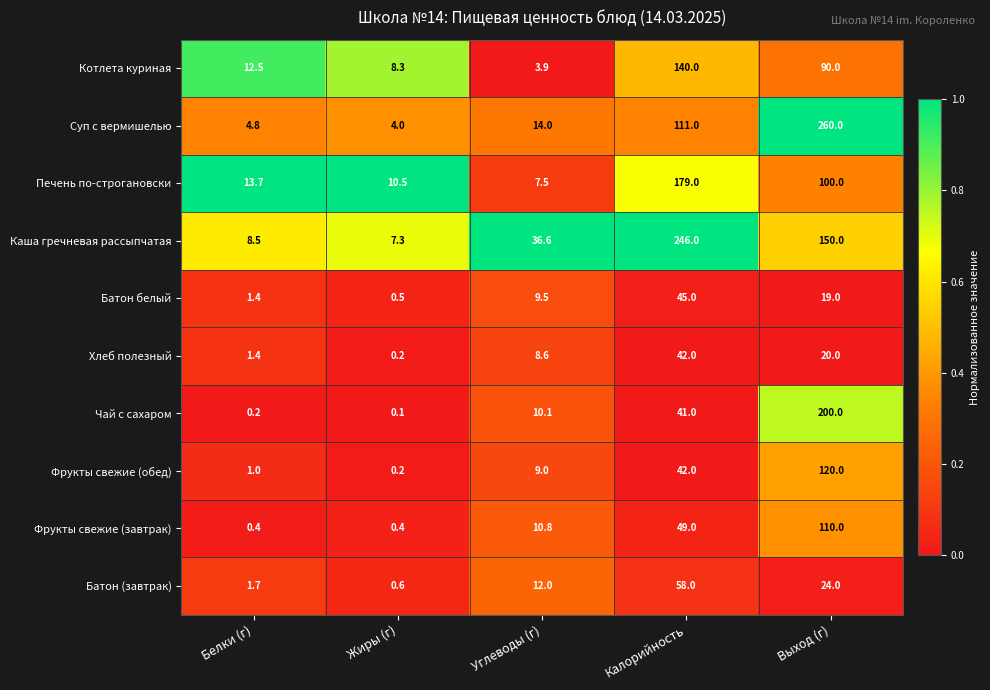

List the series in order of their peak value, lowest first.

Хлеб полезный, Батон белый, Батон (завтрак), Фрукты свежие (завтрак), Фрукты свежие (обед), Котлета куриная, Печень по-строгановски, Чай с сахаром, Каша гречневая рассыпчатая, Суп с вермишелью